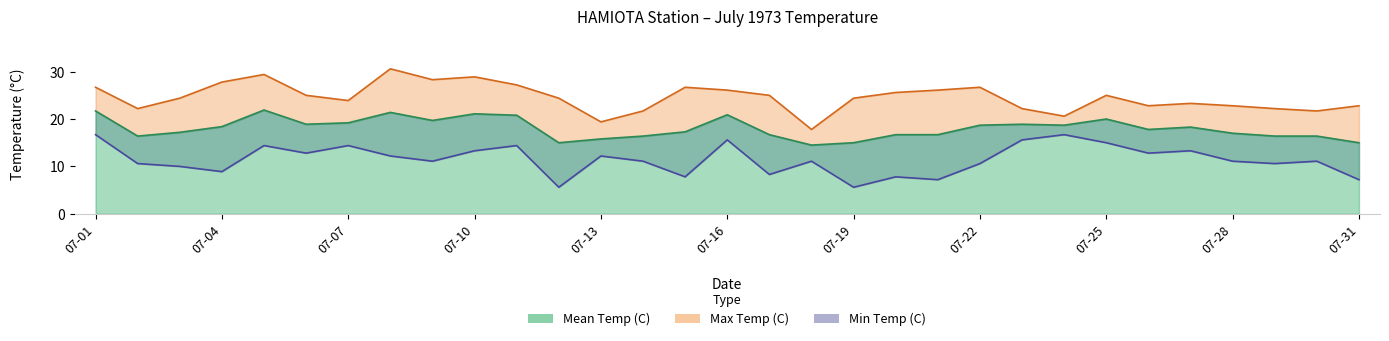

True or false: Mean Temp (C) and Min Temp (C) intersect in this chart.

False